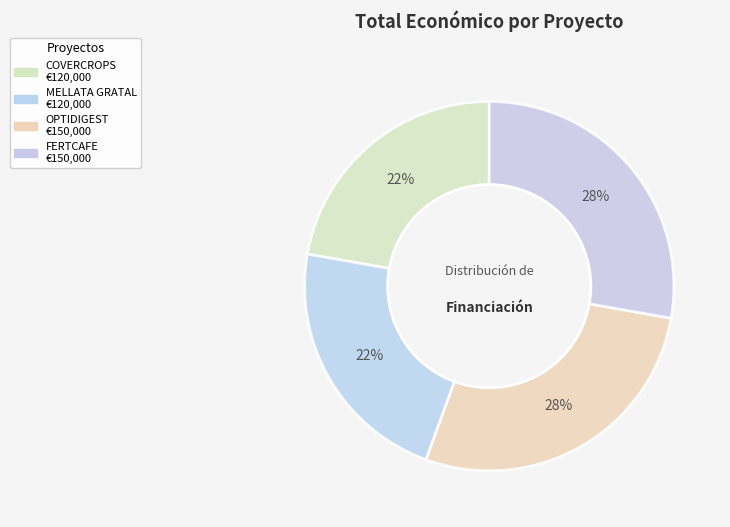

Is FERTCAFE the majority of the pie?

No